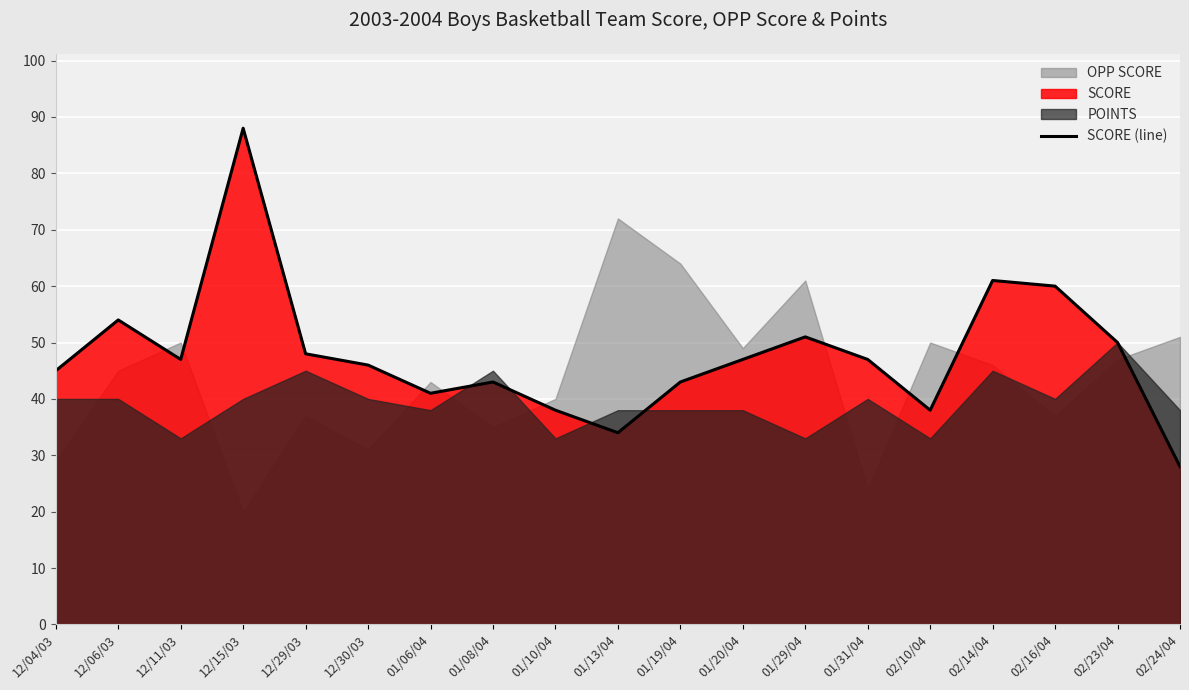

How many interior local valleys (lower than both neighbors) does the data have?

4